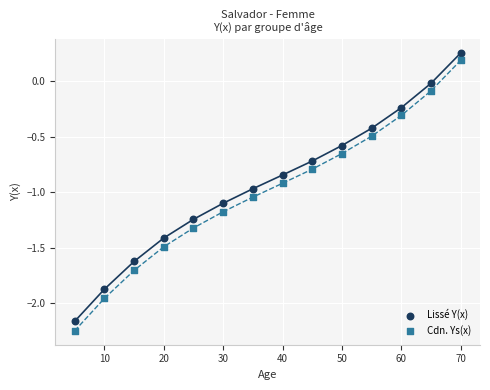

Which series reaches the maximum Y coordinate?

Lissé Y(x)